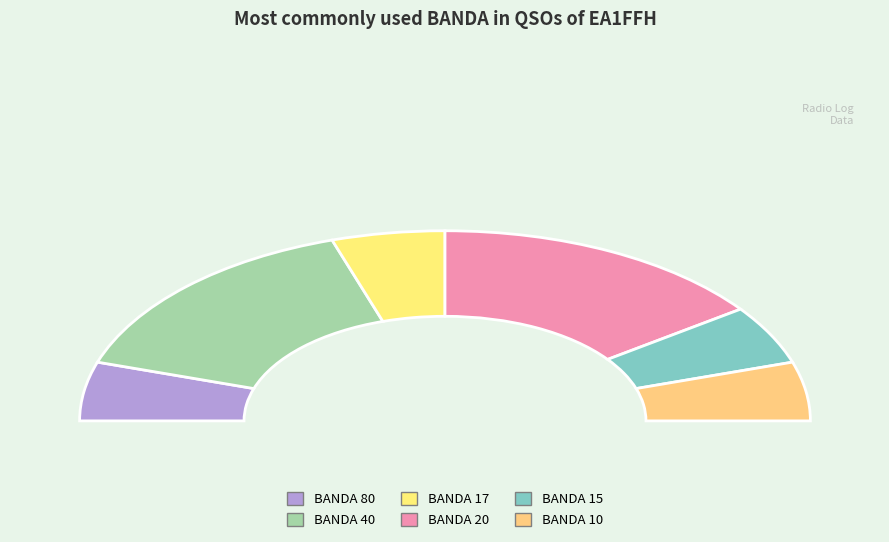

Combined, do 6 and 15 account for over 50%?

No